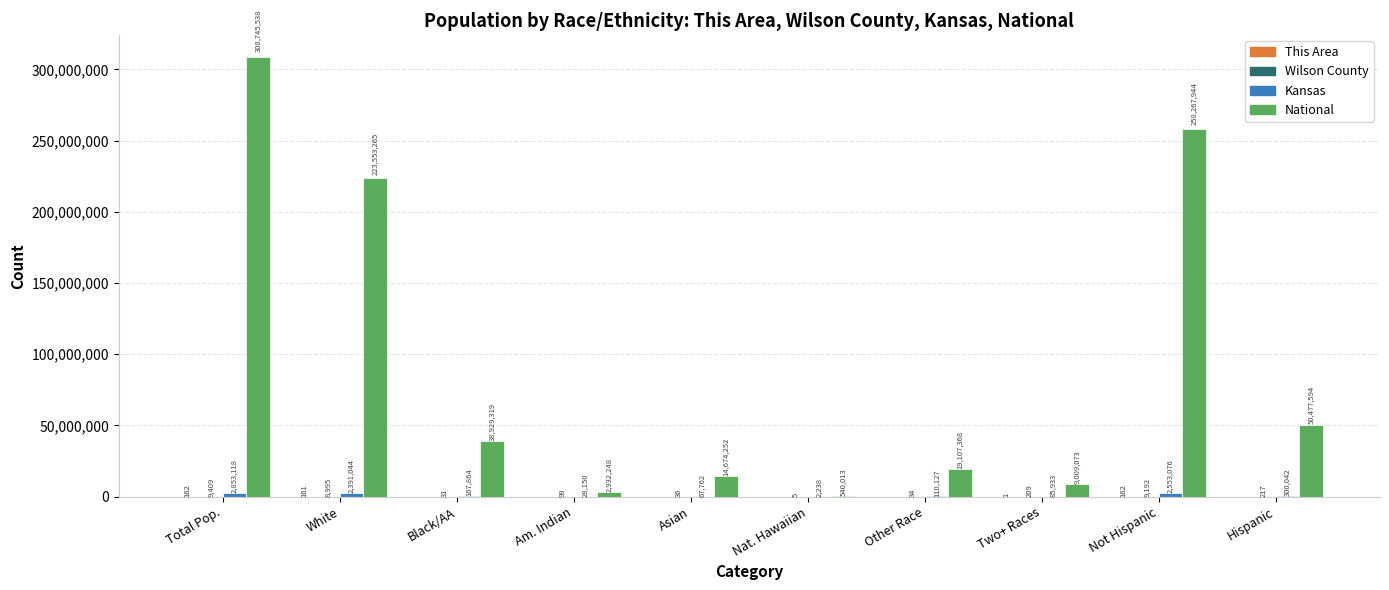

What is the sum of all National values?

926236614